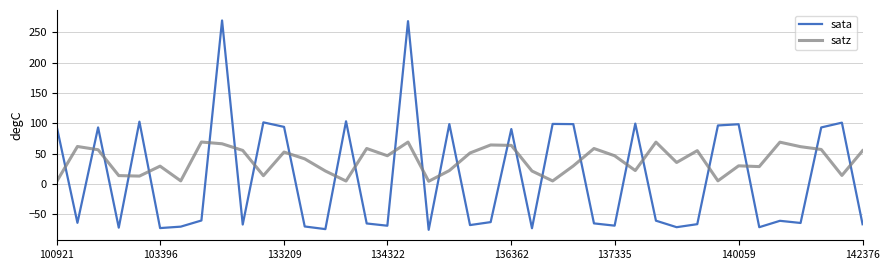

What is the difference between the maximum and minimum values in the sata series?

345.5